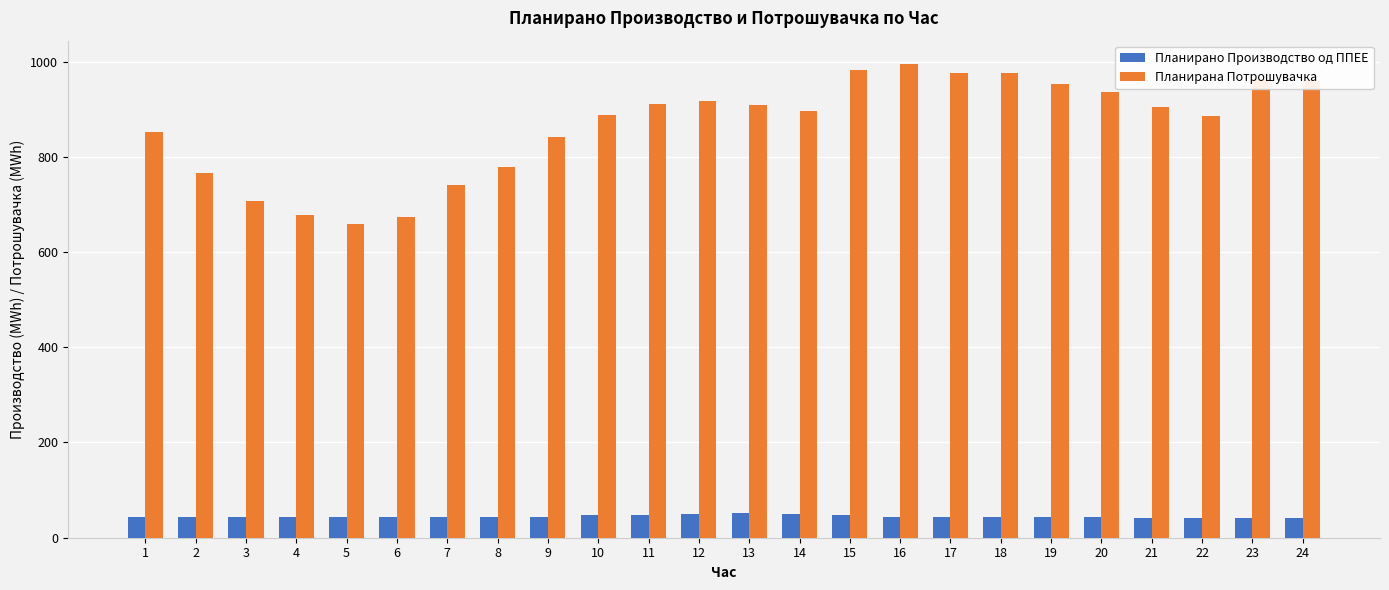

What is the value of the Планирана Потрошувачка bar at the 15th from the left?

981.4